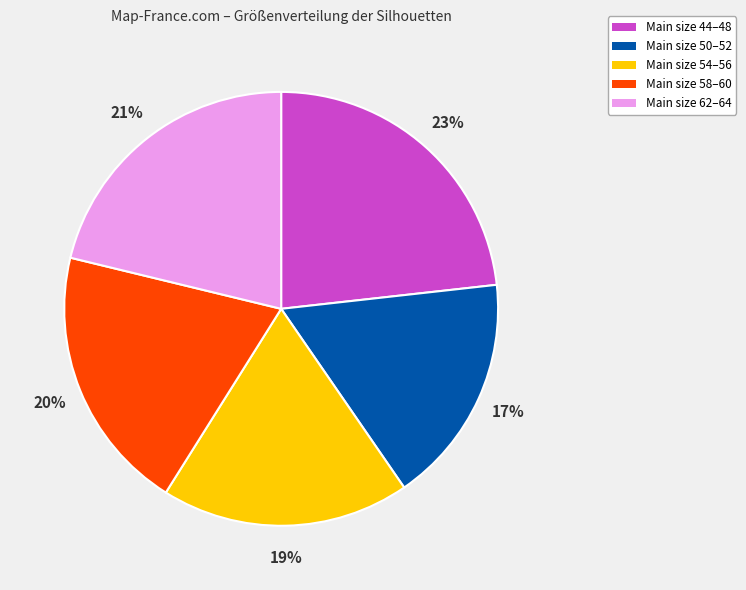

Count the number of slices in the pie.

5